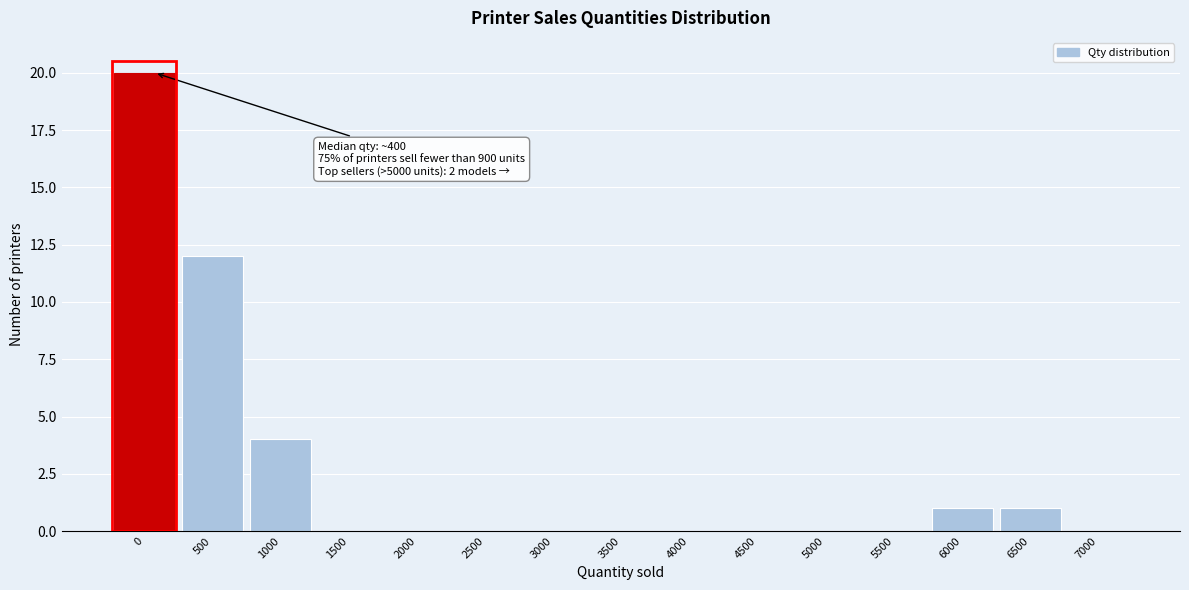

Reading left to right, extract all data points from this chart.

0=20	500=12	1000=4	1500=0	2000=0	2500=0	3000=0	3500=0	4000=0	4500=0	5000=0	5500=0	6000=1	6500=1	7000=0